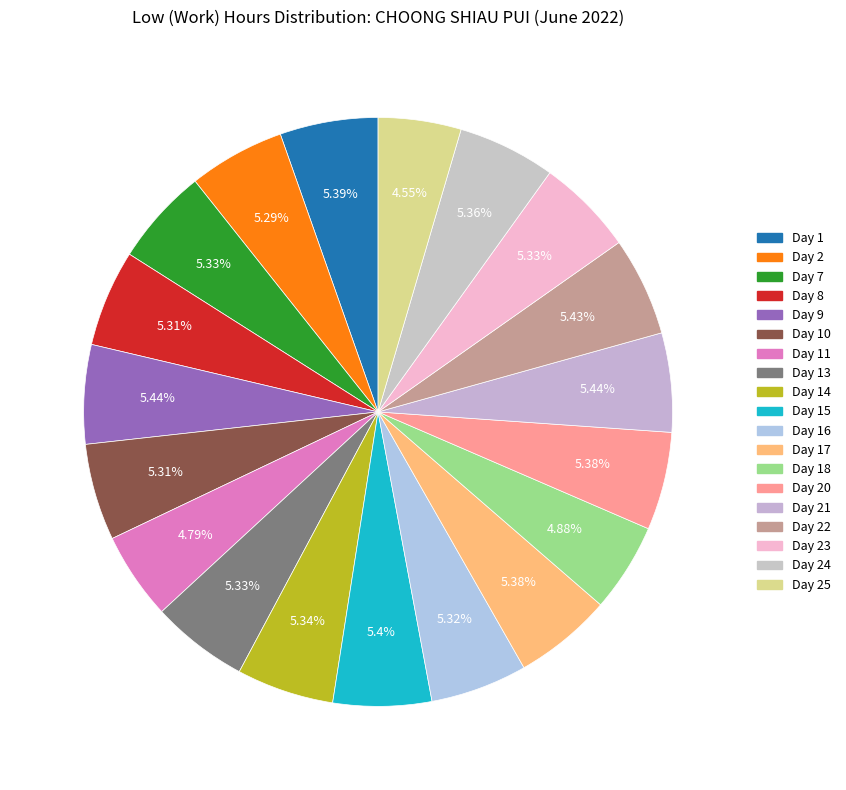

How many segments does this pie chart have?

19